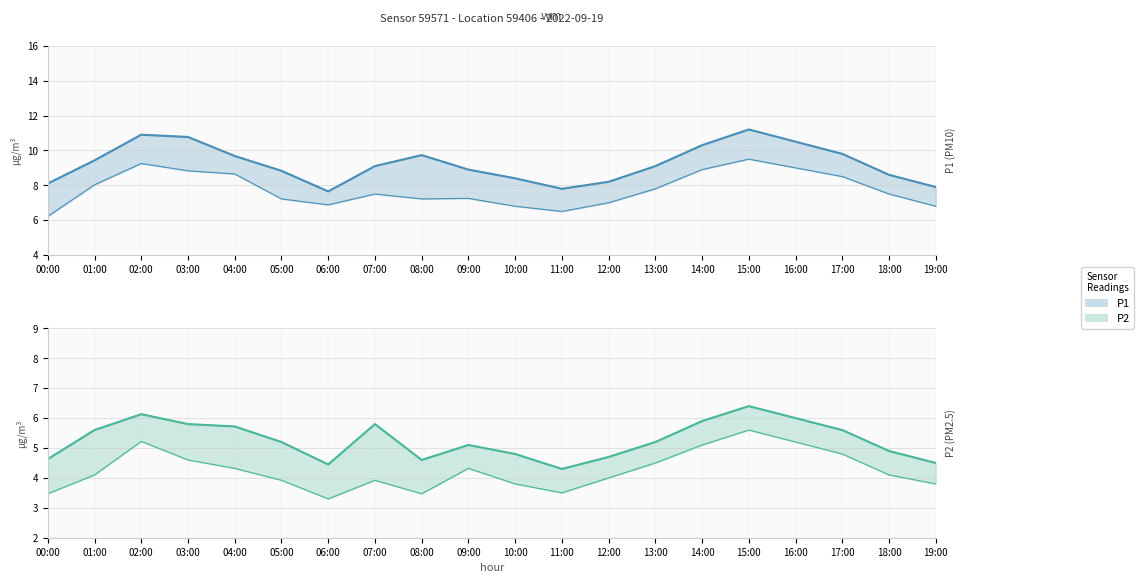

At which label does P2 first exceed 5?

01:00